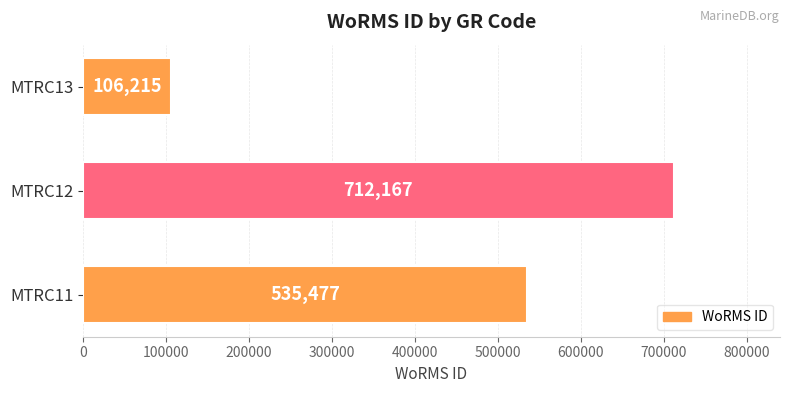

How many bars are there in total?

3